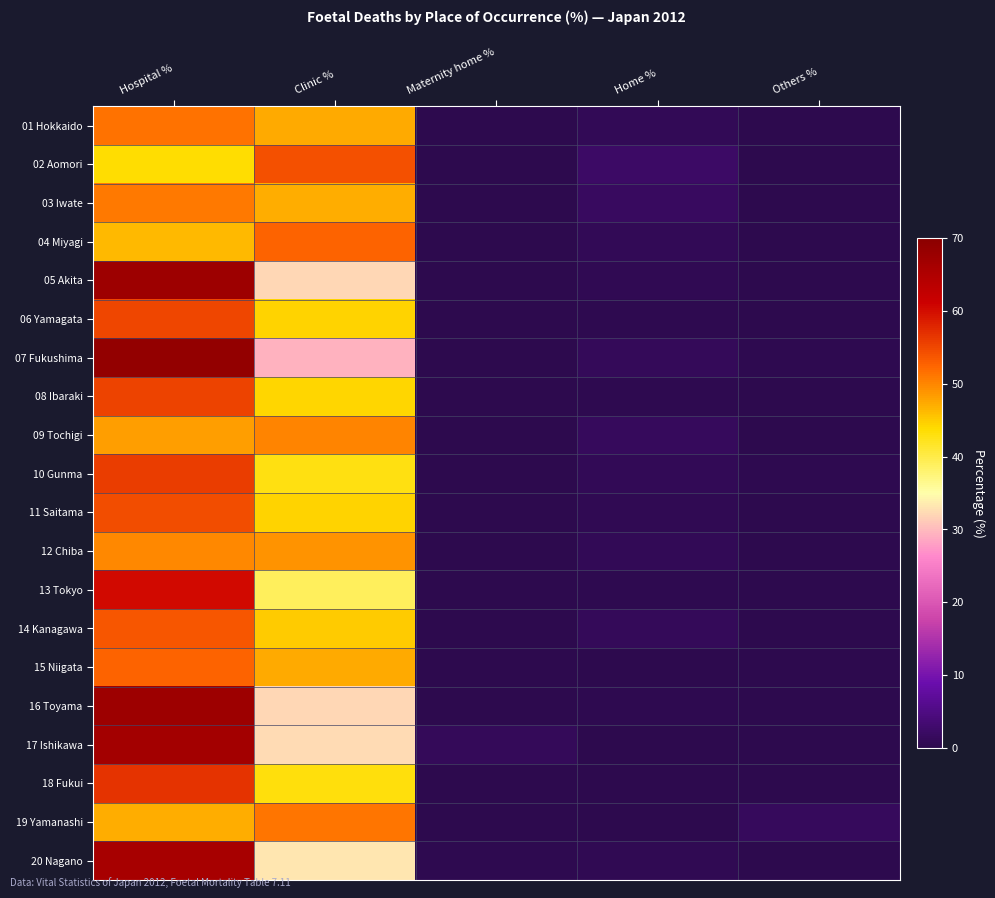

At which category does the chart reach its minimum across all series?

Maternity home %